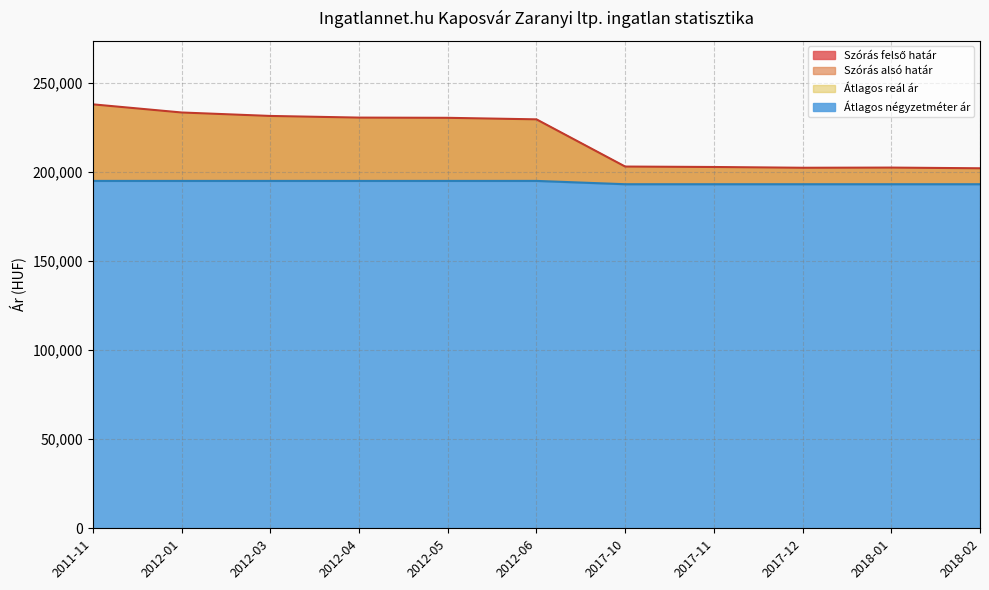

What is the label of the 5th point from the left?

2012-05